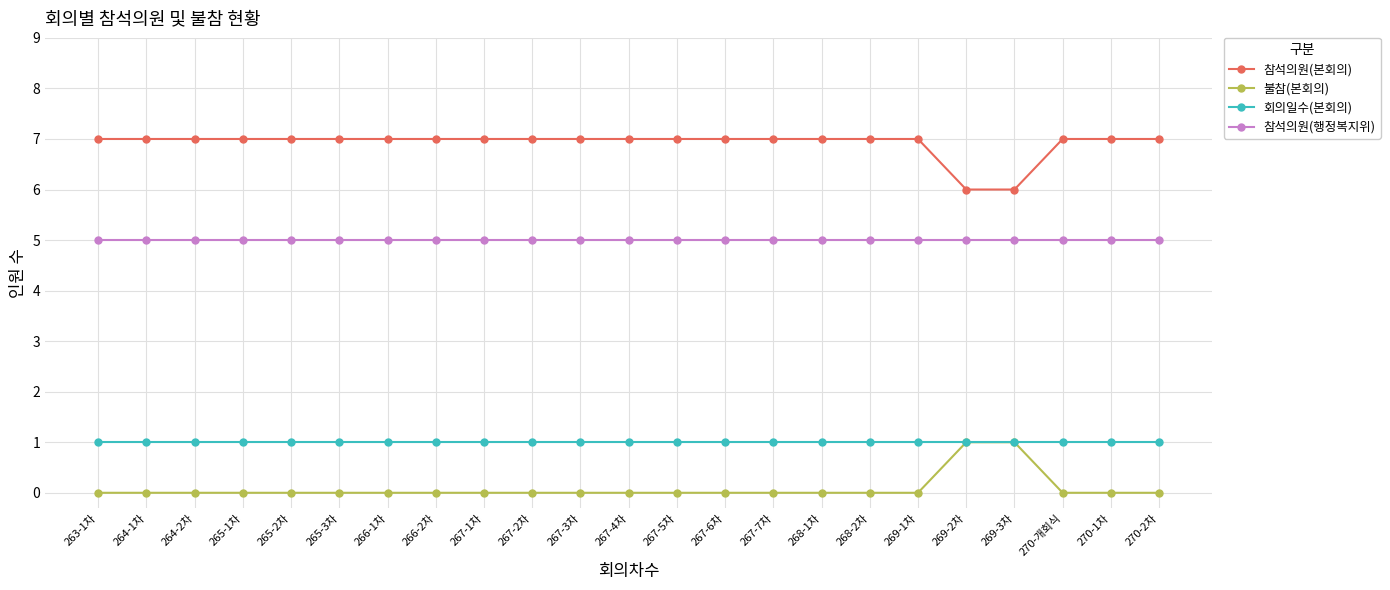

Reading left to right, extract all data points from this chart.

참석의원(본회의): 7	7	7	7	7	7	7	7	7	7	7	7	7	7	7	7	7	7	6	6	7	7	7
불참(본회의): 0	0	0	0	0	0	0	0	0	0	0	0	0	0	0	0	0	0	1	1	0	0	0
회의일수(본회의): 1	1	1	1	1	1	1	1	1	1	1	1	1	1	1	1	1	1	1	1	1	1	1
참석의원(행정복지위): 5	5	5	5	5	5	5	5	5	5	5	5	5	5	5	5	5	5	5	5	5	5	5